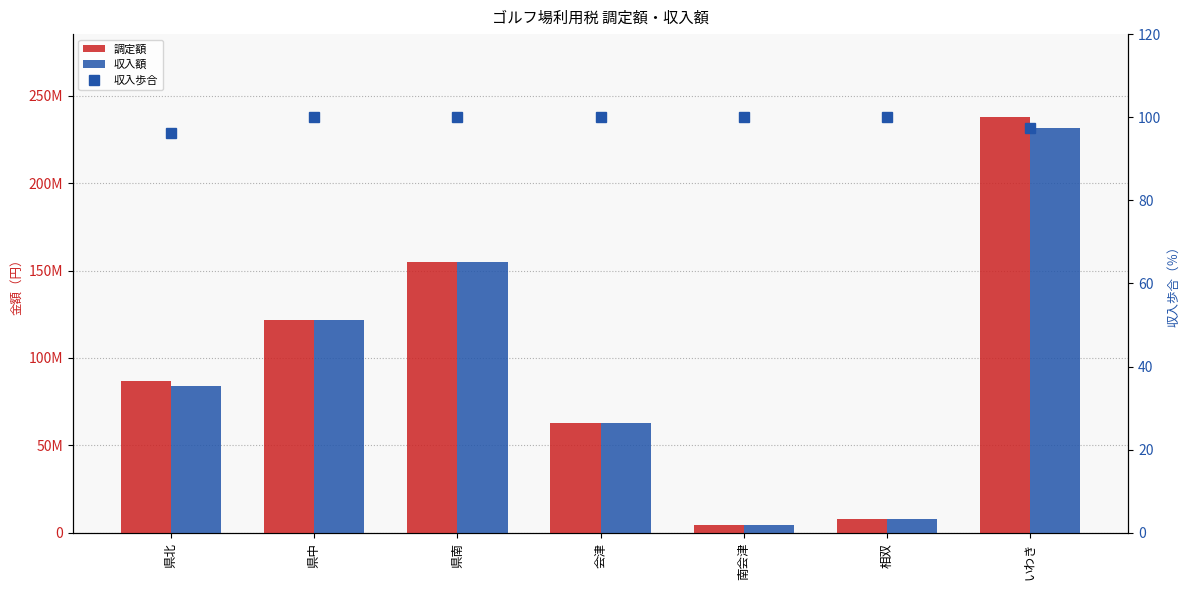

Where is 収入歩合 nearest to the value 98?

いわき